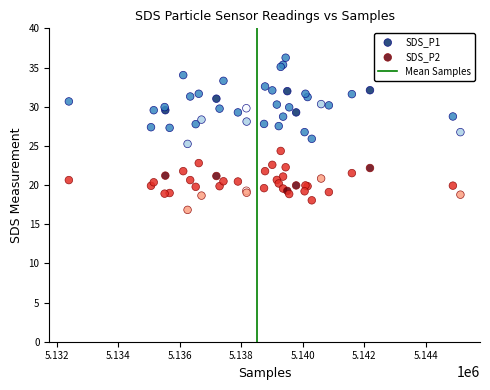

Which series has the widest spread of Y values?

SDS_P1